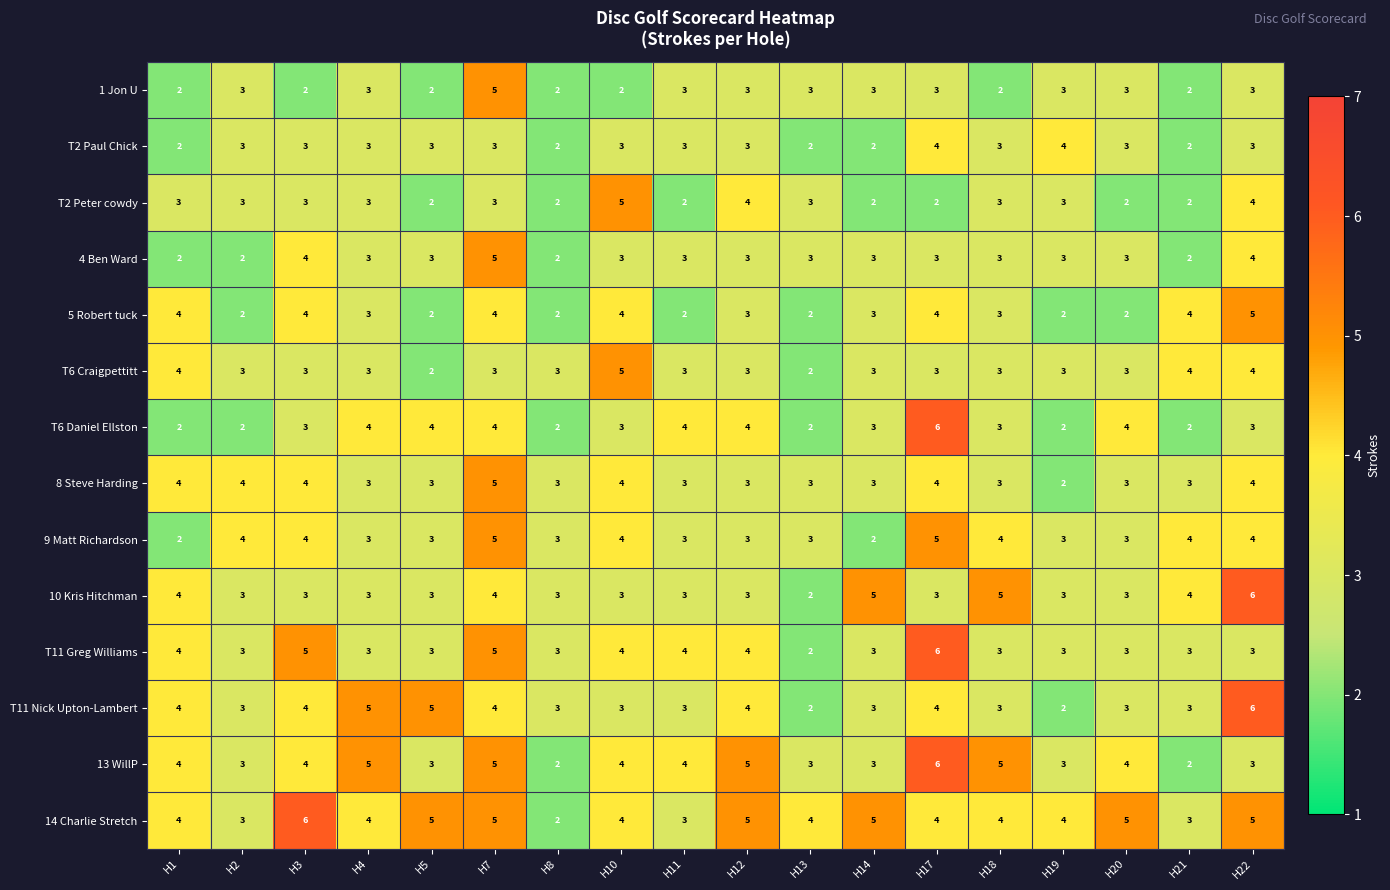

What is the total value across all series at H5?

43